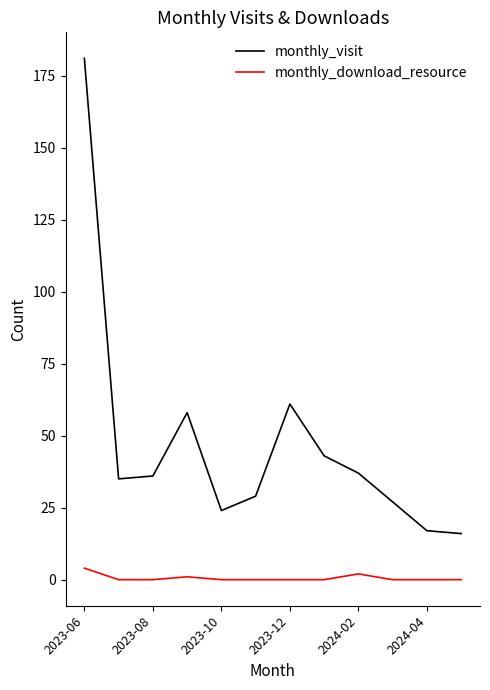

Which series has the largest total across all categories?

monthly_visit